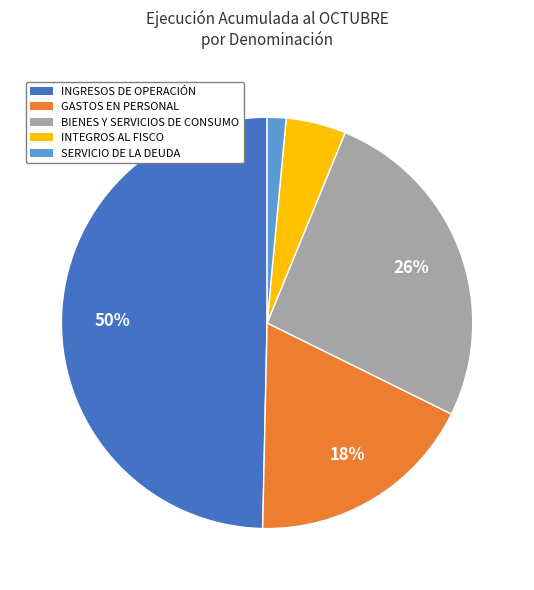

The INTEGROS AL FISCO slice represents 5% of the pie. True or false?

True